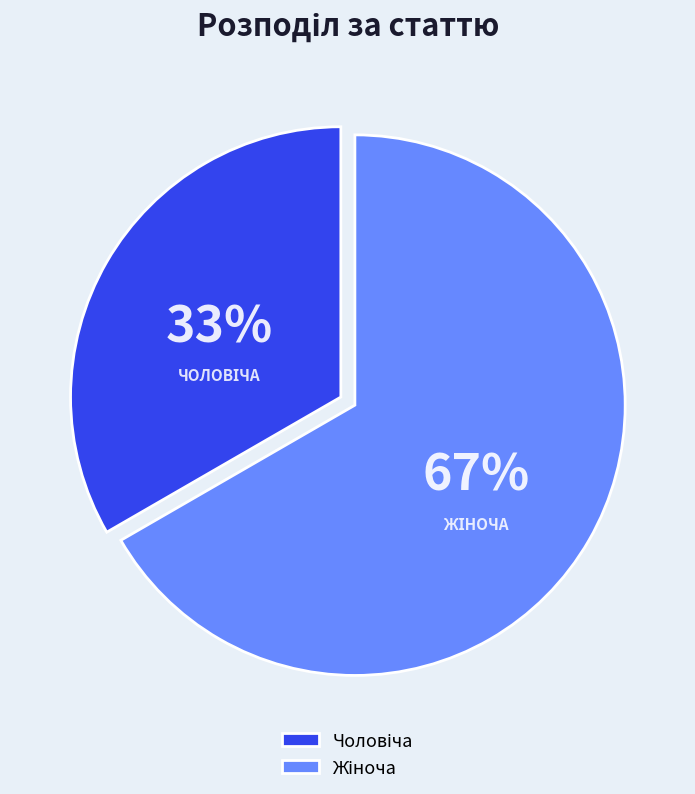

How many slices are in this pie chart?

2